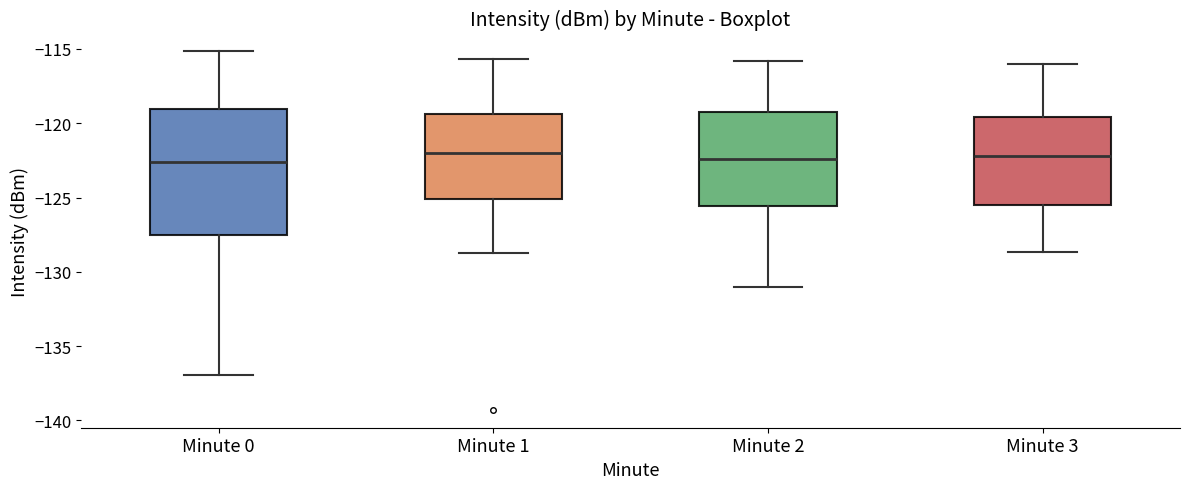

Where is the lower edge of the box for Minute 1 on the y-axis? The values are not printed on the chart, so give them approximately, as read against the axis.

-125.0